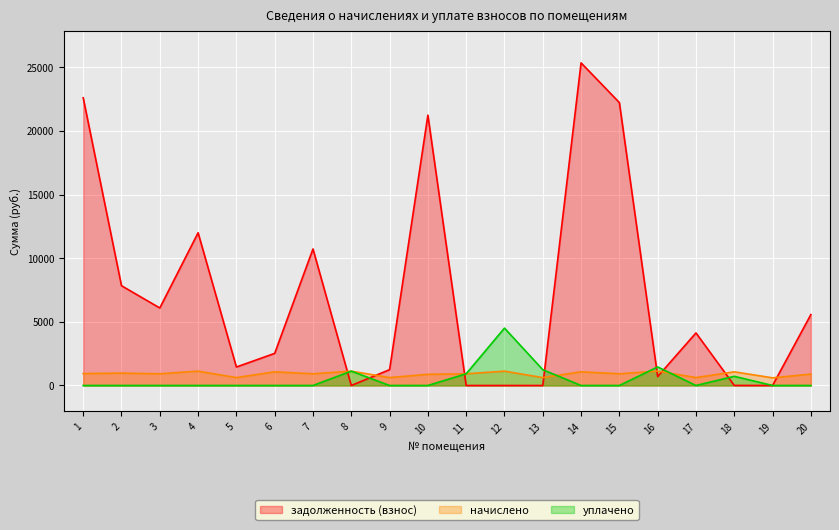

Which has a higher value, 2 or 13?

2